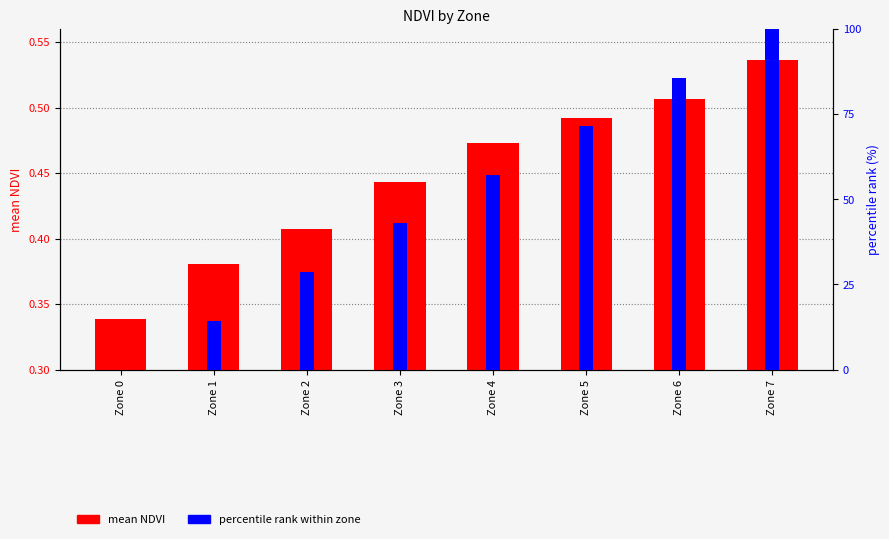

What is the average value of the percentile rank within zone series?

50.0